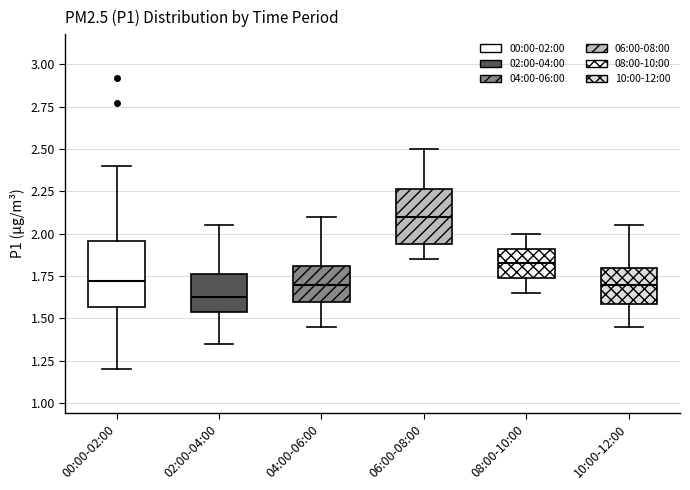

Reading left to right, read every box against the y-axis: the position of its median line, the range the box covers, and the ends of its whiskers. The values are not printed on the chart, so give them approximately, as read against the axis.

00:00-02:00: median 1.70, box 1.55 to 1.95, whiskers 1.20 to 2.40
02:00-04:00: median 1.65, box 1.55 to 1.75, whiskers 1.35 to 2.05
04:00-06:00: median 1.70, box 1.60 to 1.80, whiskers 1.45 to 2.10
06:00-08:00: median 2.10, box 1.95 to 2.25, whiskers 1.85 to 2.50
08:00-10:00: median 1.85, box 1.75 to 1.90, whiskers 1.65 to 2.00
10:00-12:00: median 1.70, box 1.60 to 1.80, whiskers 1.45 to 2.05